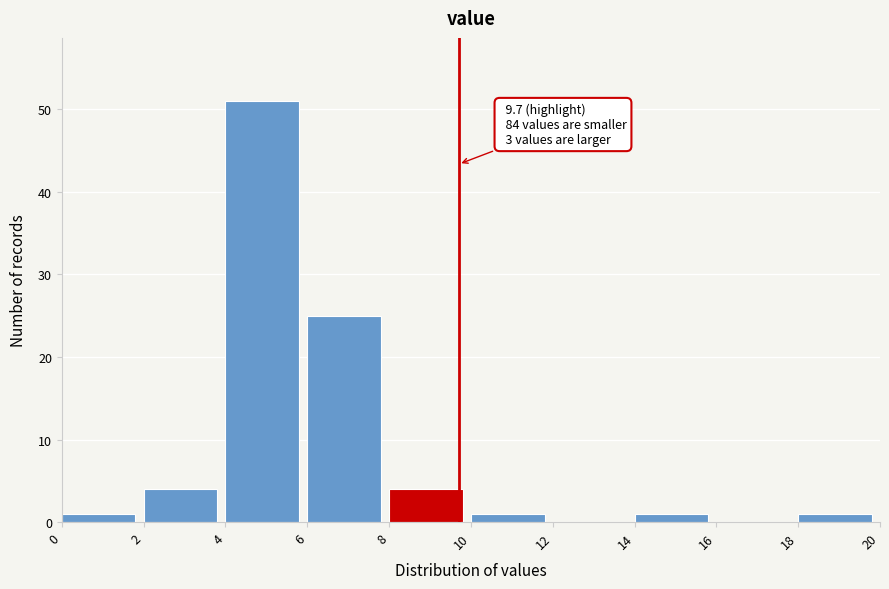

Over which range of the x-axis is the bar tallest?

4 to 6